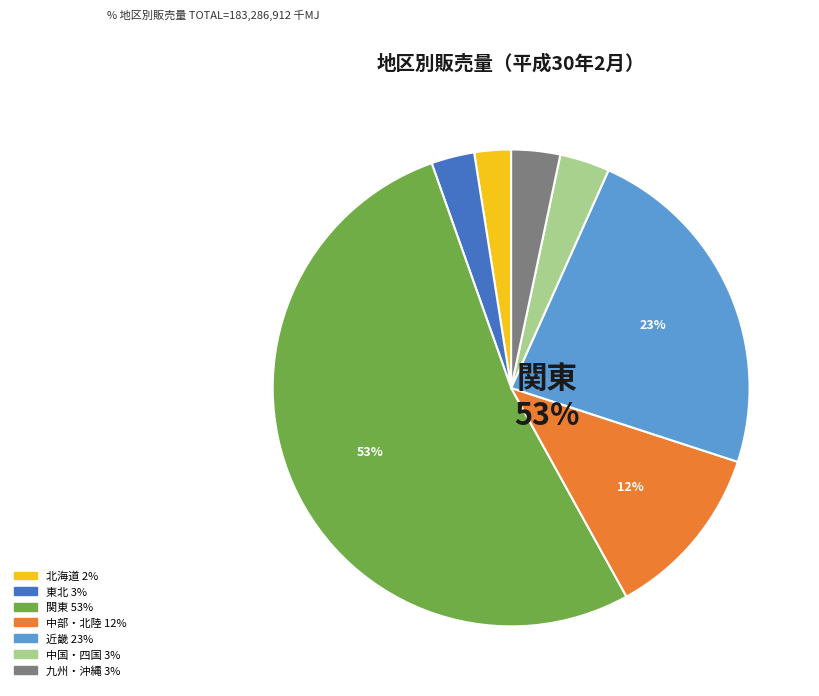

What is the change in value from 中部・北陸 to 中国・四国?

-15692859